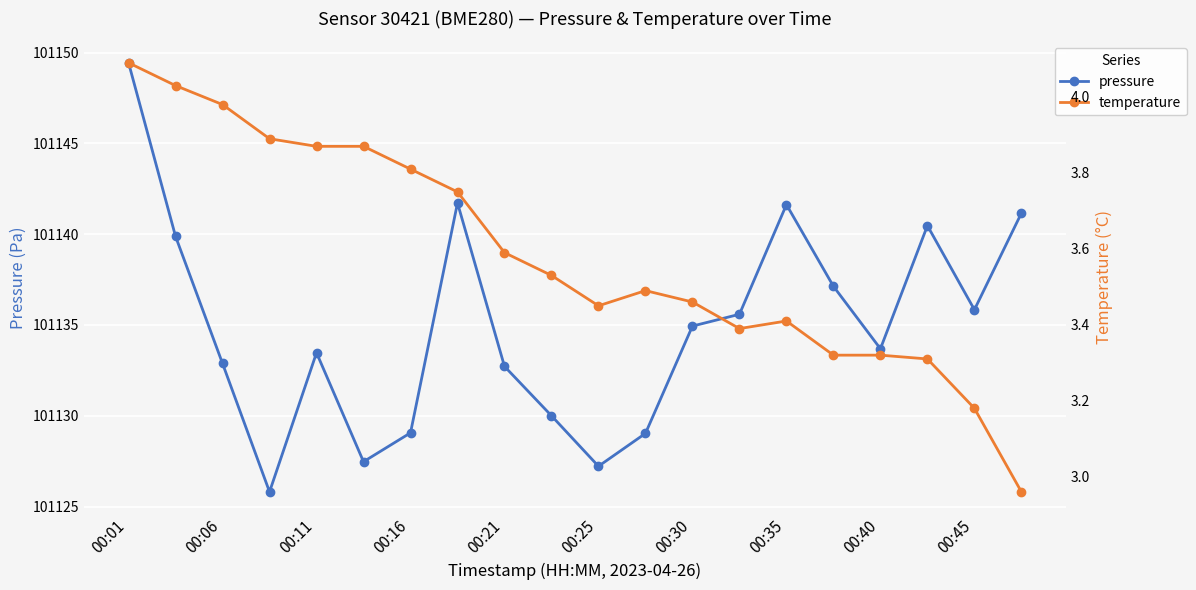

Does the chart display data point markers on the line(s)?

Yes